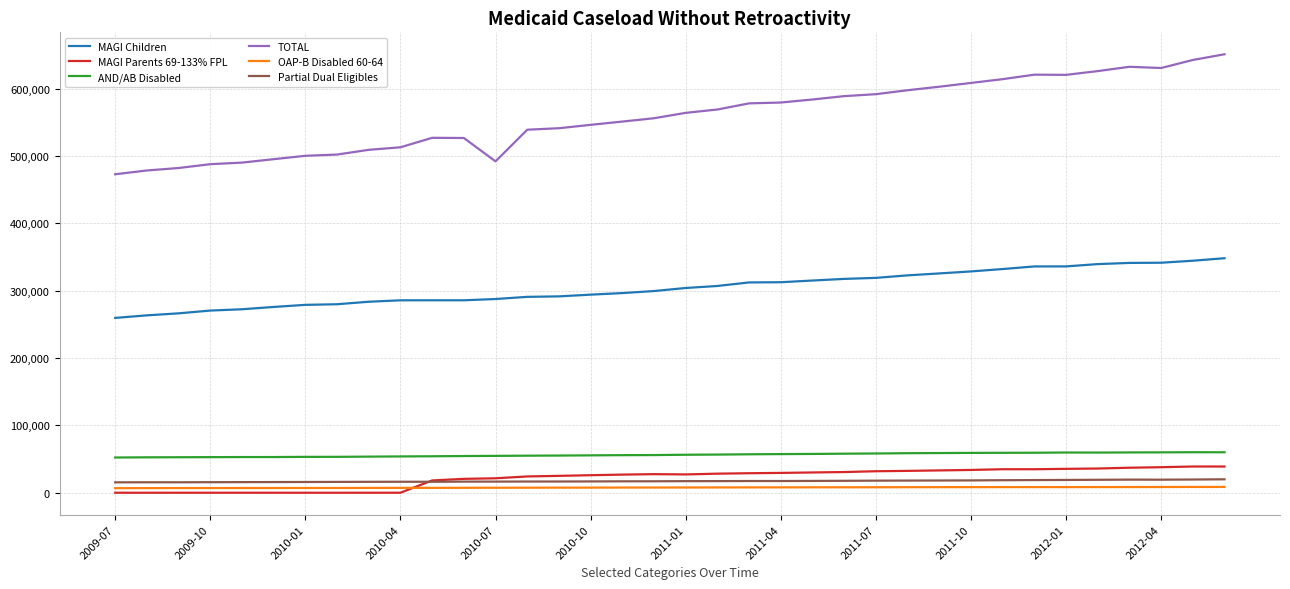

Which series has the largest range (max minus min)?

TOTAL